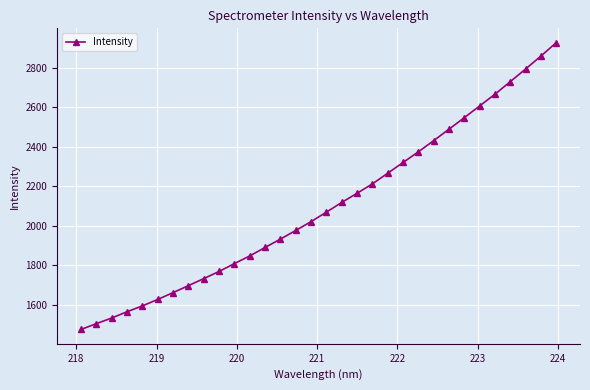

What is the maximum value shown in the chart?

2926.4